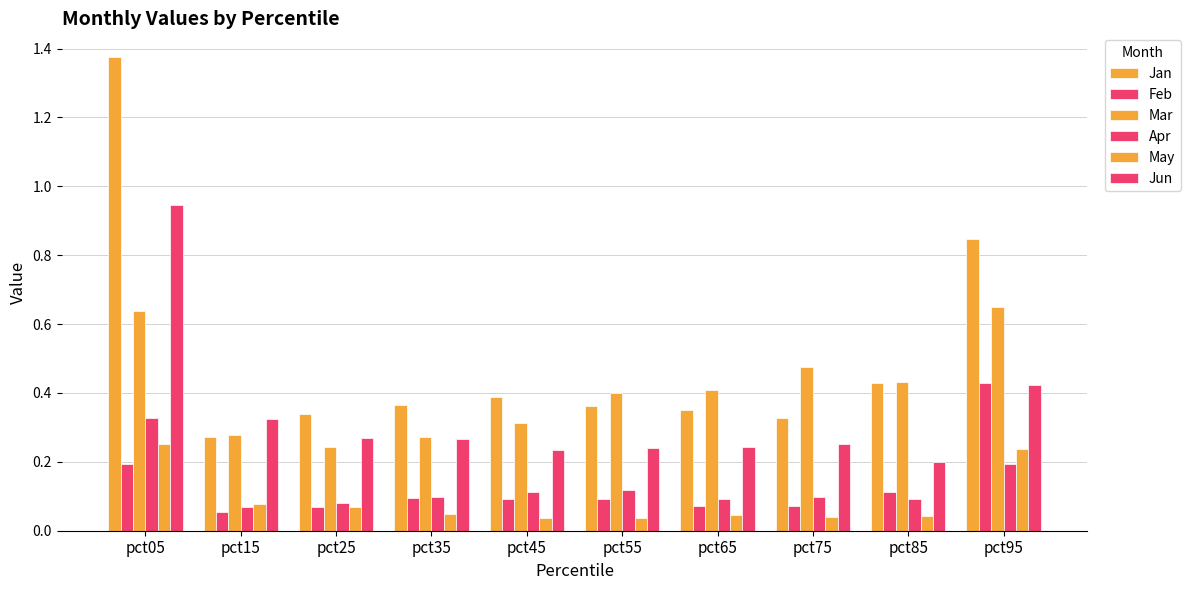

The value of Mar at pct25 is 0.2. True or false?

True